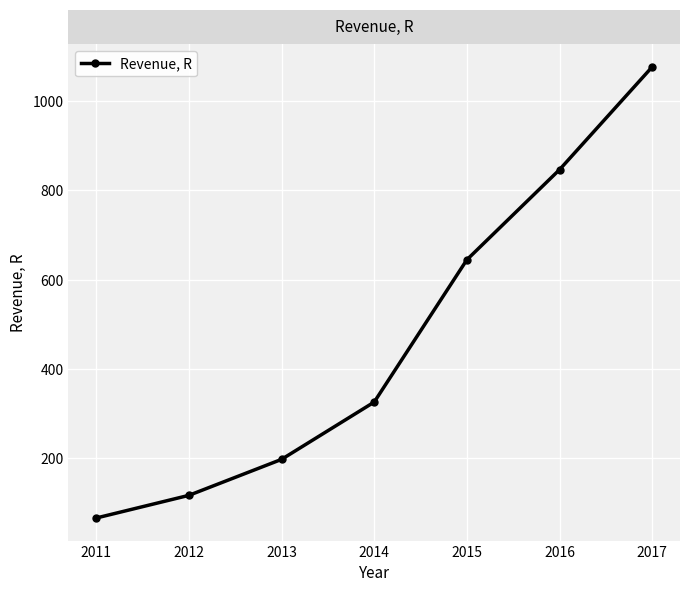

Does the chart display data point markers on the line(s)?

Yes